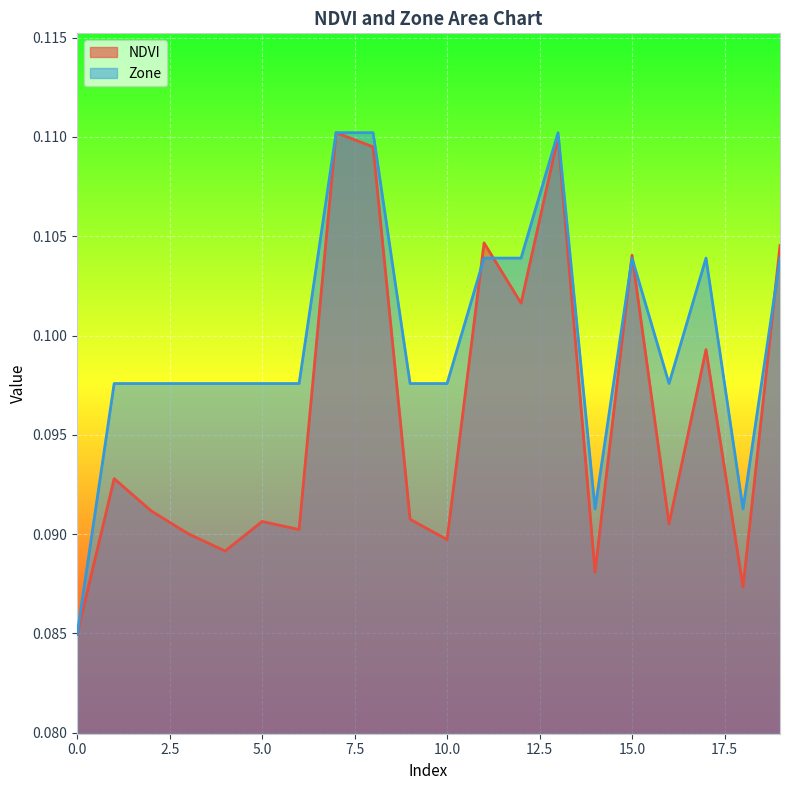

True or false: NDVI has a value of 0.0 at 9.

False